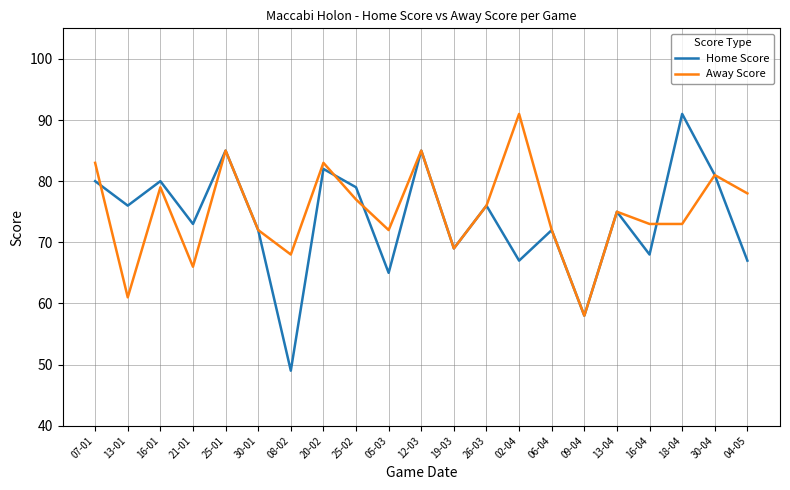

Which series has the widest spread of values?

Home Score